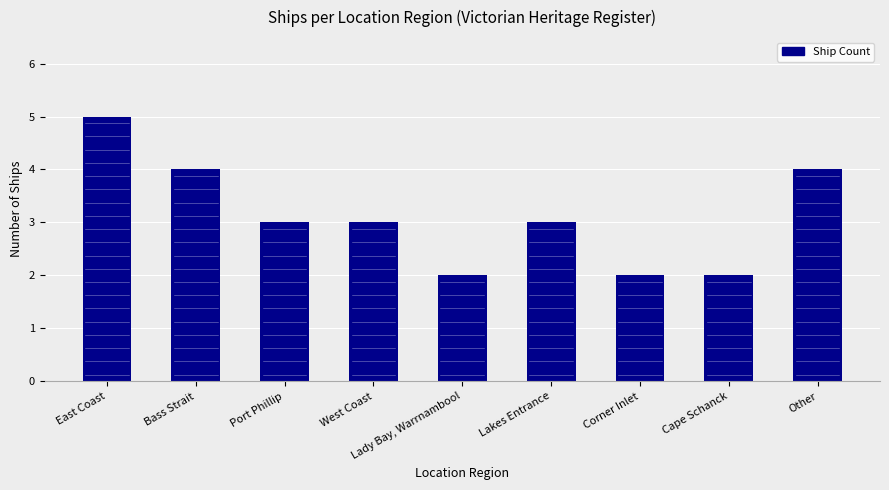

What is the difference between the maximum and second lowest values?

3